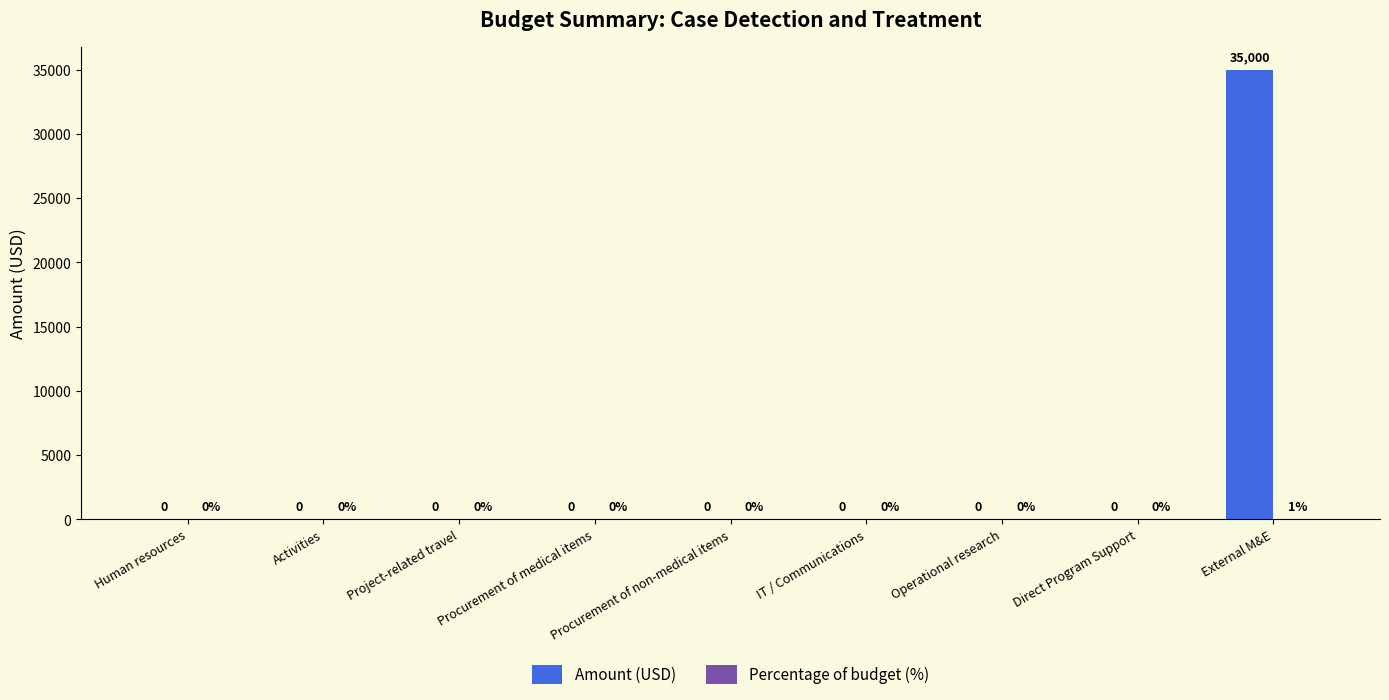

At which category is the sum across all series the highest?

External M&E